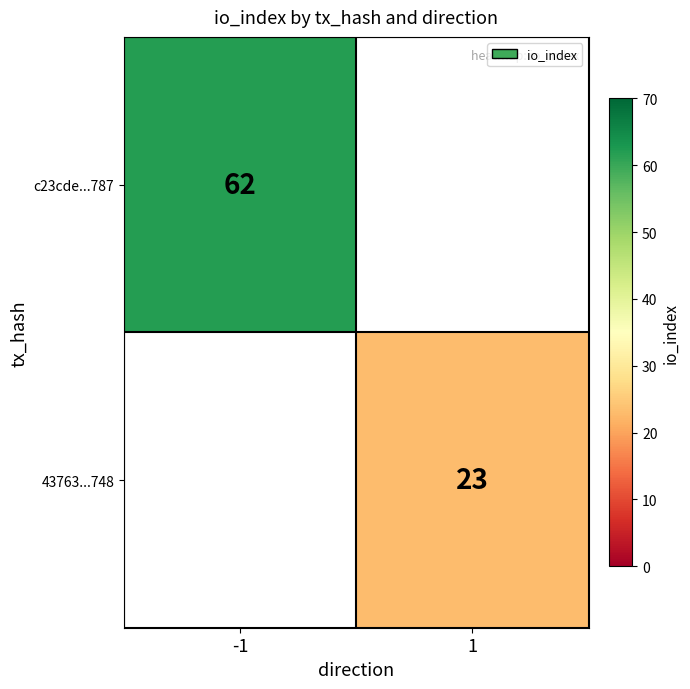

The c23cde...787 series shows 62 at -1. True or false?

True